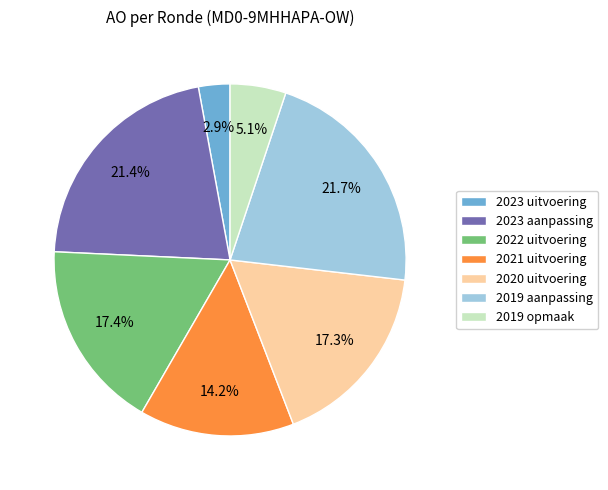

Is it true that 2020 uitvoering is 23% of the pie?

False